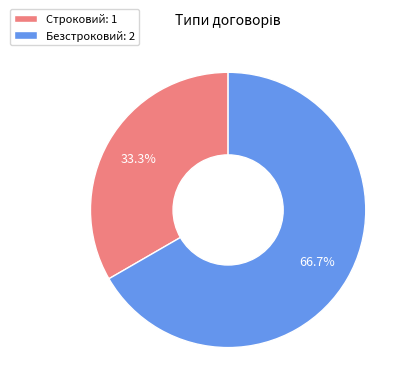

Between Строковий and Безстроковий, which is larger?

Безстроковий